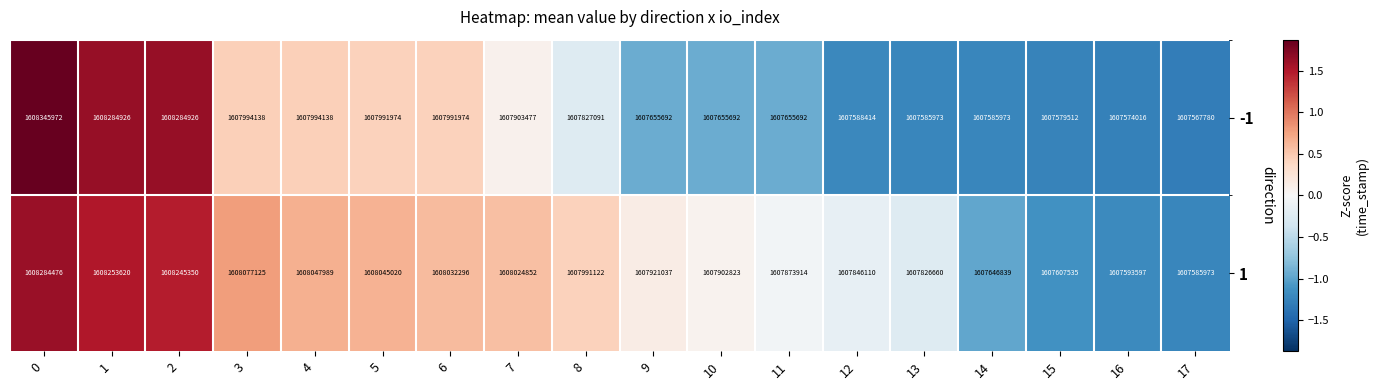

At which label is 1 closest to 1607935224?

9